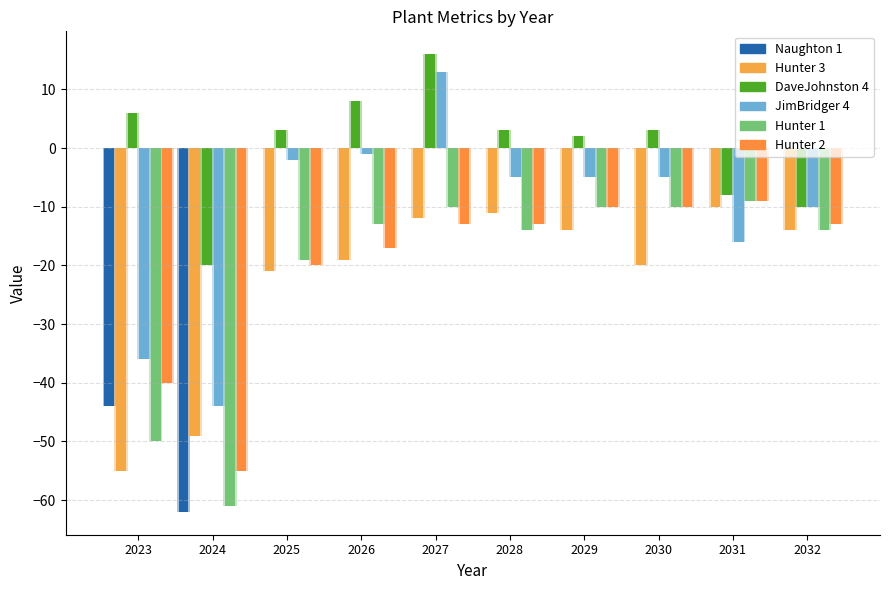

Reading left to right, what are all the values shown in this chart?

Naughton 1: -44	-62	0	0	0	0	0	0	0	0
Hunter 3: -55	-49	-21	-19	-12	-11	-14	-20	-10	-14
DaveJohnston 4: 6	-20	3	8	16	3	2	3	-8	-10
JimBridger 4: -36	-44	-2	-1	13	-5	-5	-5	-16	-10
Hunter 1: -50	-61	-19	-13	-10	-14	-10	-10	-9	-14
Hunter 2: -40	-55	-20	-17	-13	-13	-10	-10	-9	-13